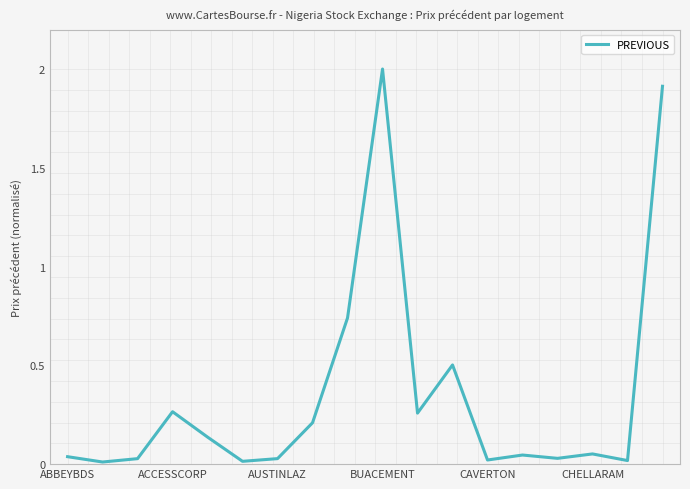

What is the maximum value shown in the chart?

2.0